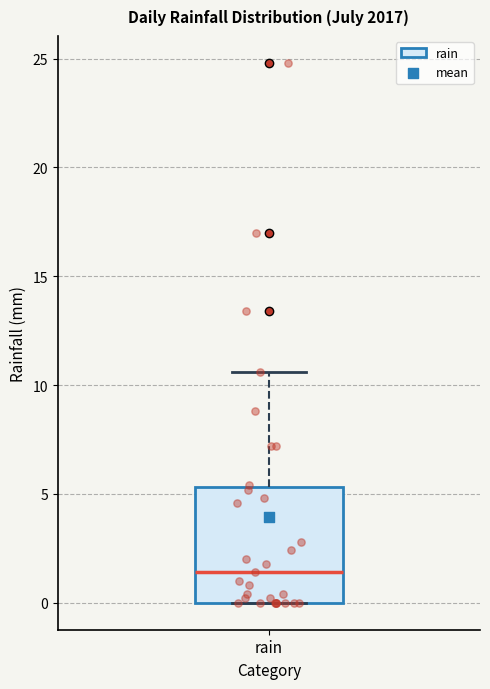

Read this box plot against the y-axis: the position of the median line, the range covered by the box, and the ends of both whiskers. The values are not printed on the chart, so give them approximately, as read against the axis.

median 1.5, box 0.0 to 5.5, whiskers 0.0 to 10.5